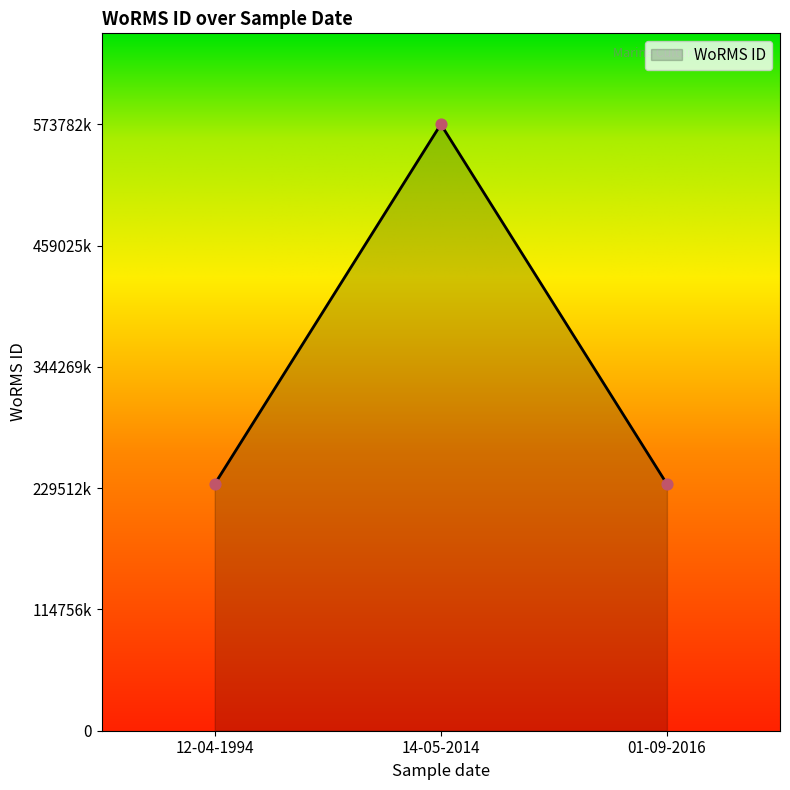

Does the chart have visible grid lines?

No